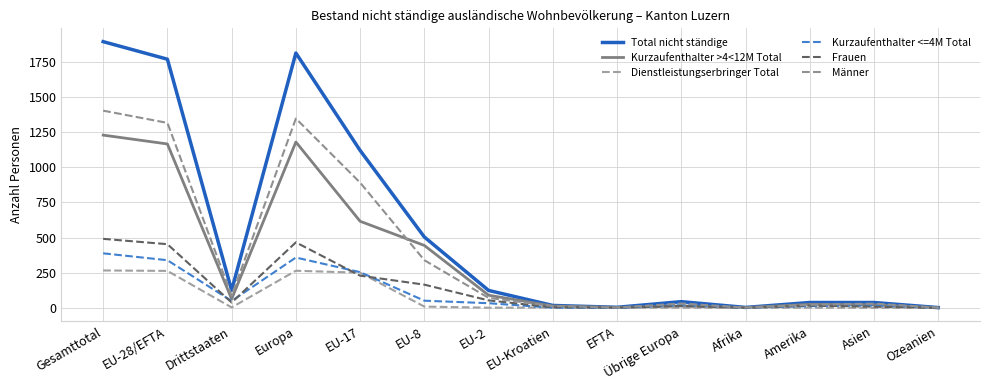

The Kurzaufenthalter >4<12M Total series shows 14 at Übrige Europa. True or false?

True